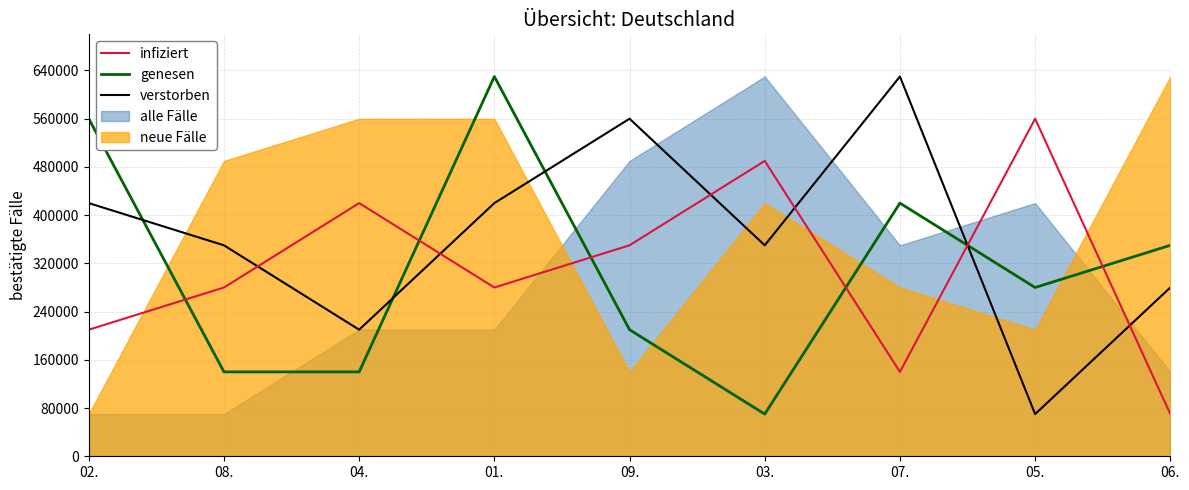

Where is infiziert nearest to the value 315000?

08.